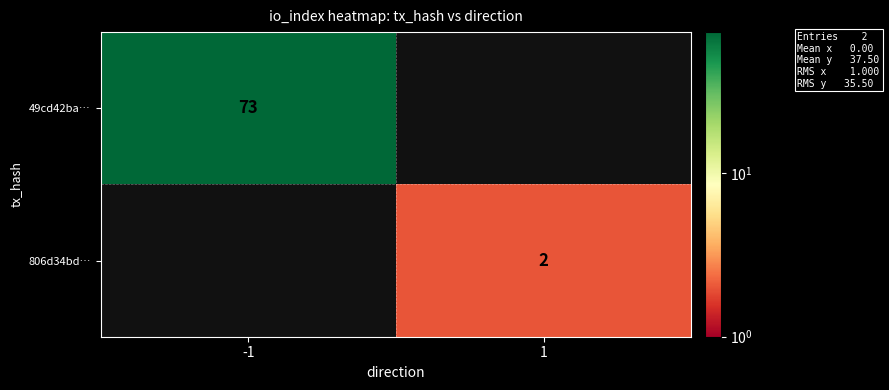

At which category does the chart reach its minimum across all series?

1